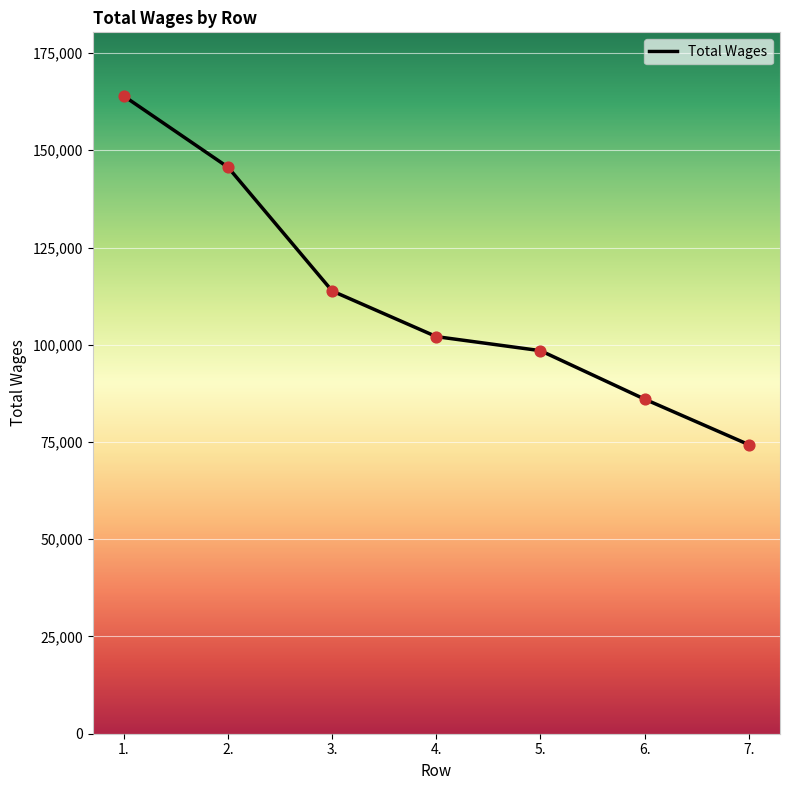

Which has a higher value, 3. or 6.?

3.